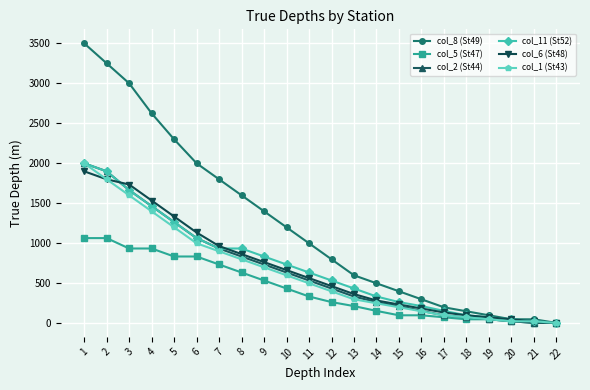

What are all the series names shown in the legend?

col_8 (St49), col_5 (St47), col_2 (St44), col_11 (St52), col_6 (St48), col_1 (St43)